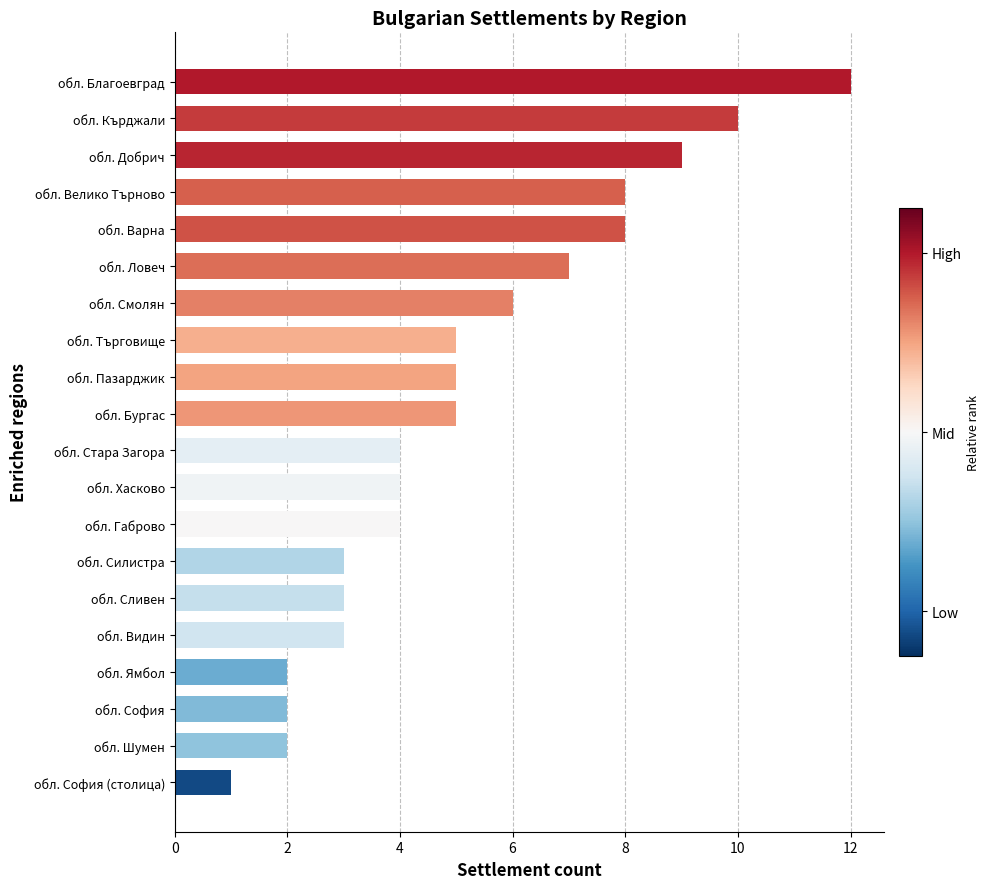

How many categories are shown in the chart?

20